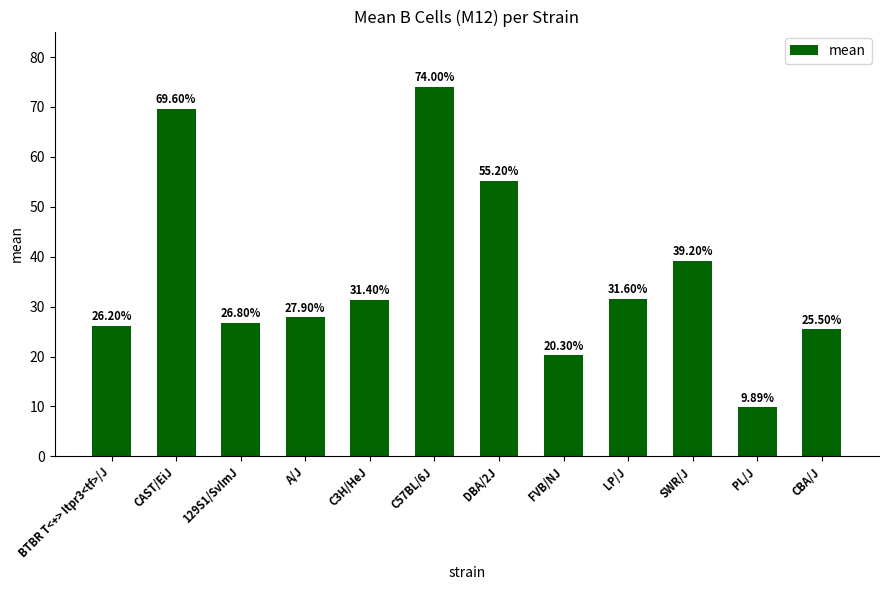

Rank the categories by value from lowest to highest.

PL/J, FVB/NJ, CBA/J, BTBR T<+> Itpr3<tf>/J, 129S1/SvImJ, A/J, C3H/HeJ, LP/J, SWR/J, DBA/2J, CAST/EiJ, C57BL/6J